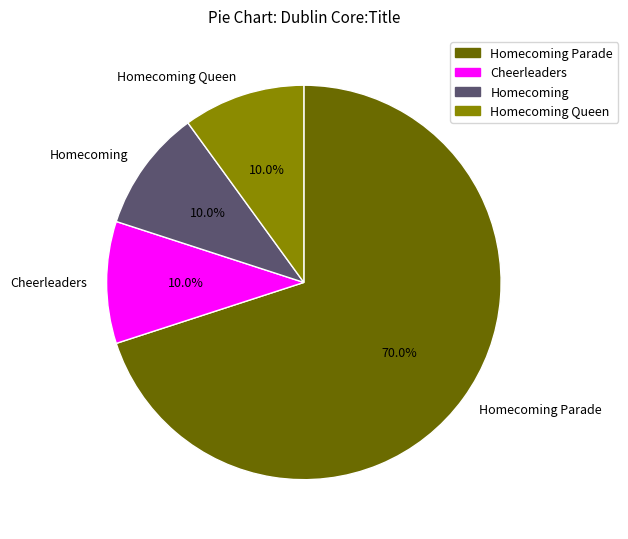

Is Cheerleaders the majority of the pie?

No